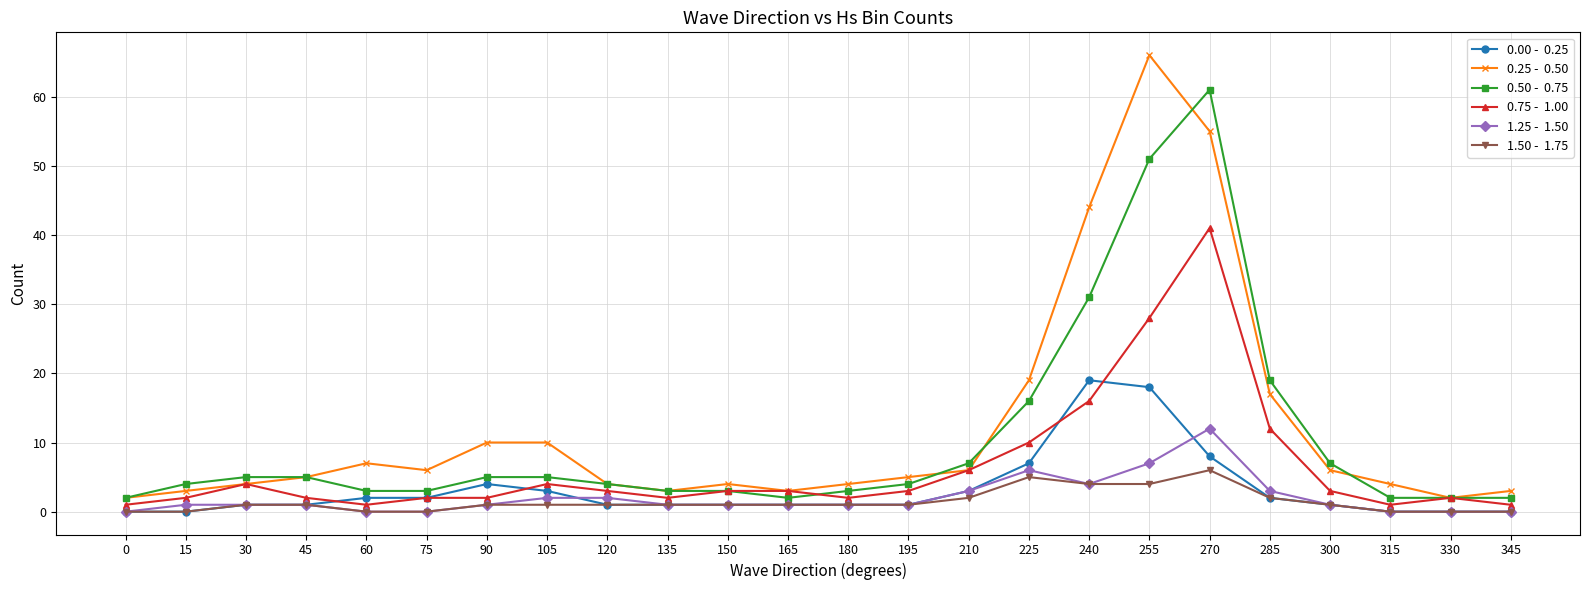

What is the difference between the highest and lowest values at 285?

17